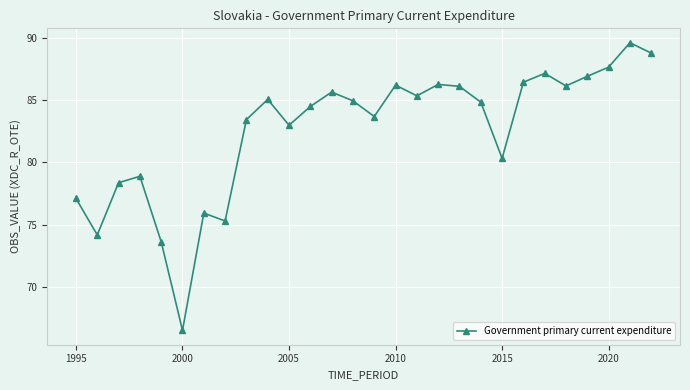

What is the value of the 19th point from the left?

86.1